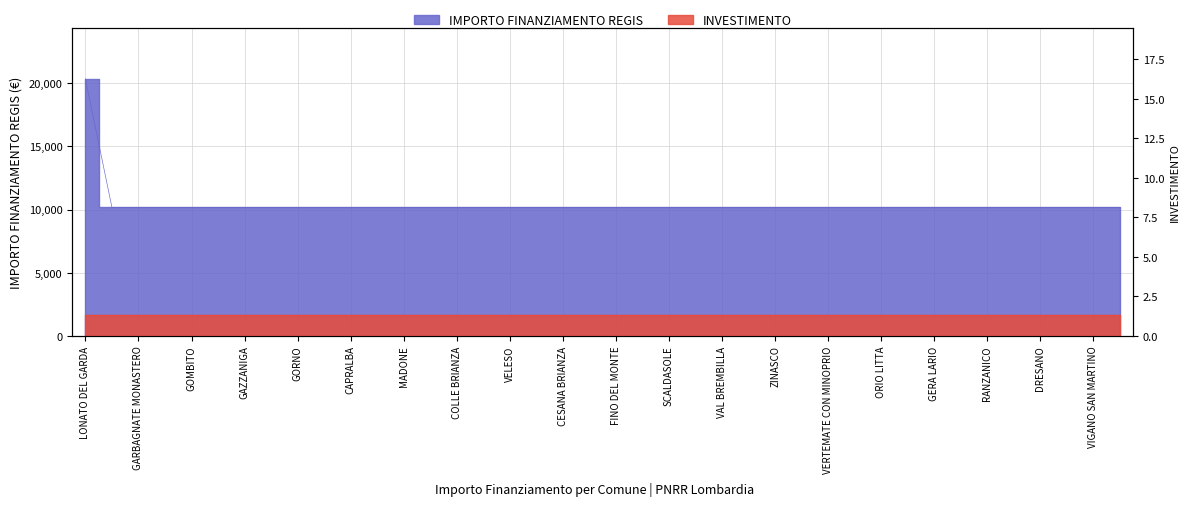

What is the value of the 35th point from the left?

10172